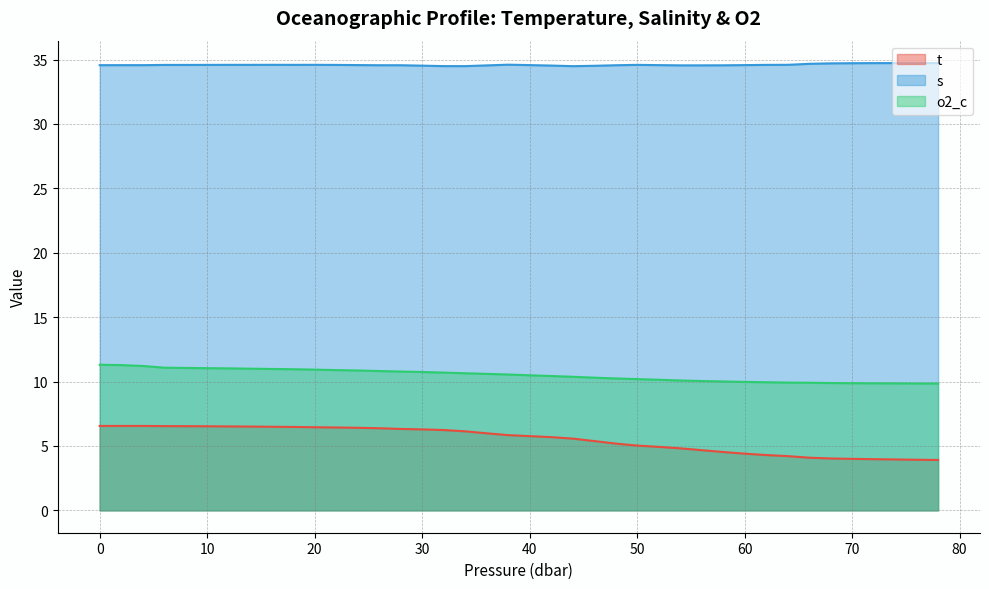

Reading left to right, transcribe all the data shown in this chart.

t: 0.0=6.6	2.0=6.6	4.1=6.6	6.0=6.5	8.0=6.5	10.0=6.5	12.0=6.5	14.0=6.5	16.0=6.5	18.0=6.5	20.0=6.5	22.0=6.4	24.0=6.4	26.0=6.4	28.0=6.3	30.0=6.3	32.0=6.2	34.0=6.1	36.0=6.0	38.0=5.8	40.0=5.8	42.0=5.7	44.0=5.6	46.0=5.4	48.0=5.2	50.0=5.0	52.0=4.9	54.0=4.8	56.0=4.7	58.0=4.5	60.0=4.4	62.0=4.3	64.0=4.2	66.0=4.1	68.0=4.0	70.0=4.0	72.0=4.0	74.0=4.0	76.0=3.9	78.0=3.9
s: 0.0=34.6	2.0=34.6	4.1=34.6	6.0=34.6	8.0=34.6	10.0=34.6	12.0=34.6	14.0=34.6	16.0=34.6	18.0=34.6	20.0=34.6	22.0=34.6	24.0=34.6	26.0=34.6	28.0=34.6	30.0=34.5	32.0=34.5	34.0=34.5	36.0=34.5	38.0=34.6	40.0=34.6	42.0=34.5	44.0=34.5	46.0=34.5	48.0=34.6	50.0=34.6	52.0=34.6	54.0=34.5	56.0=34.5	58.0=34.6	60.0=34.6	62.0=34.6	64.0=34.6	66.0=34.7	68.0=34.7	70.0=34.7	72.0=34.7	74.0=34.7	76.0=34.7	78.0=34.7
o2_c: 0.0=11.3	2.0=11.3	4.1=11.2	6.0=11.1	8.0=11.1	10.0=11.0	12.0=11.0	14.0=11.0	16.0=11.0	18.0=11.0	20.0=10.9	22.0=10.9	24.0=10.9	26.0=10.8	28.0=10.8	30.0=10.7	32.0=10.7	34.0=10.6	36.0=10.6	38.0=10.5	40.0=10.5	42.0=10.4	44.0=10.4	46.0=10.3	48.0=10.2	50.0=10.2	52.0=10.1	54.0=10.1	56.0=10.0	58.0=10.0	60.0=10.0	62.0=9.9	64.0=9.9	66.0=9.9	68.0=9.9	70.0=9.9	72.0=9.9	74.0=9.9	76.0=9.8	78.0=9.8